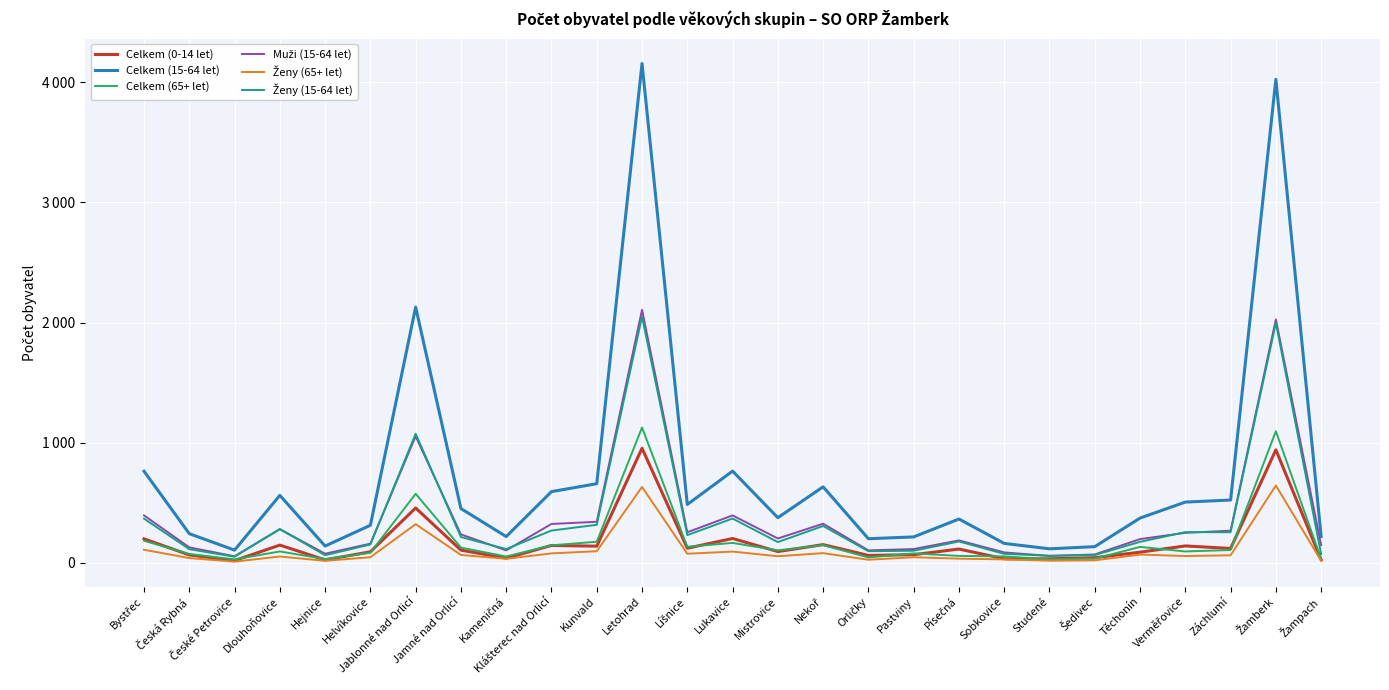

How many interior local peaks does the Muži (15-64 let) series have?

7